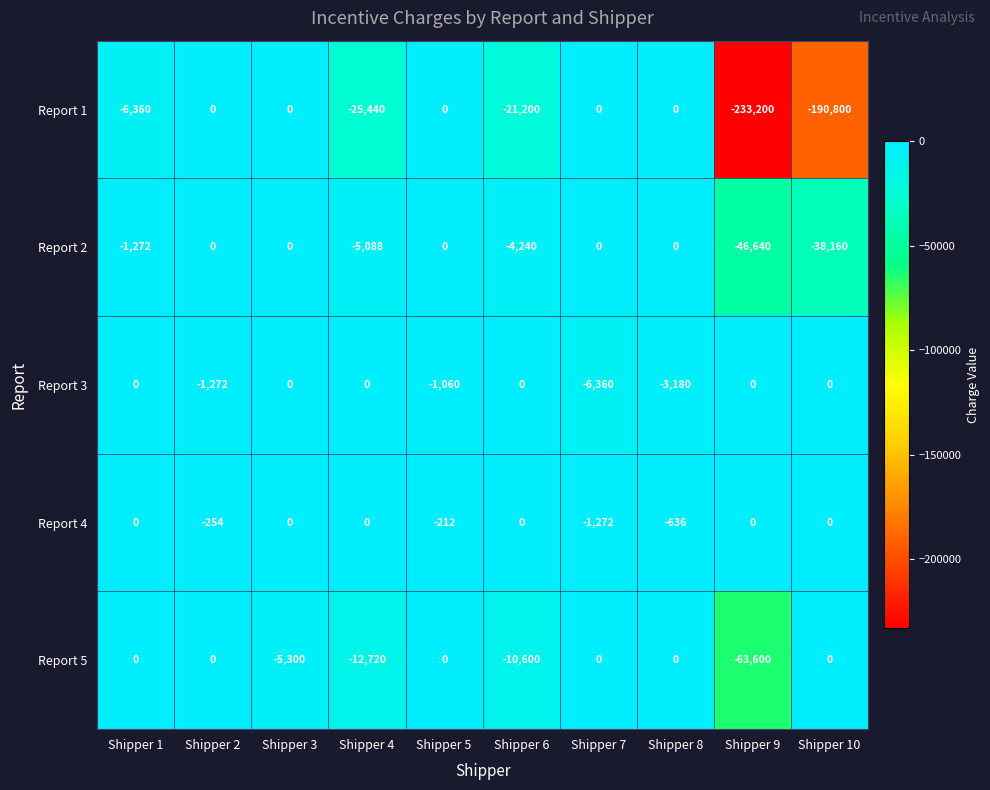

What is the sum of all Report 4 values?

-2374